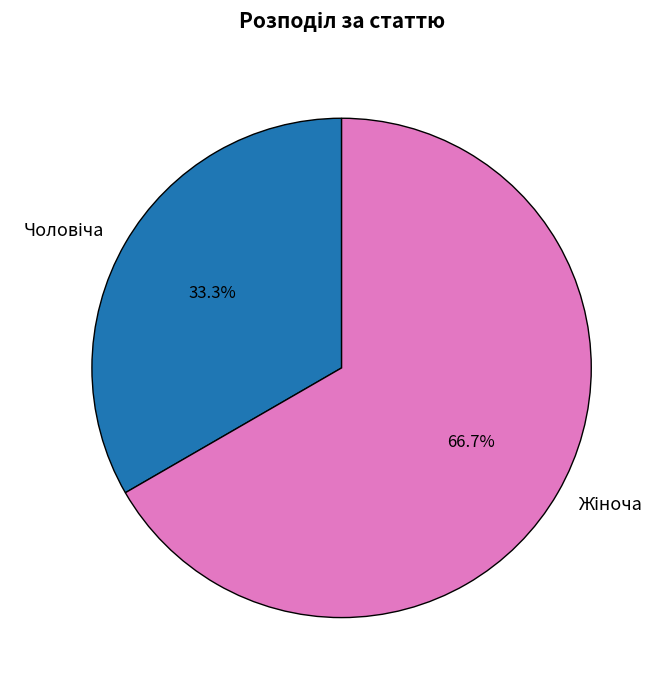

Is there a majority slice in this chart?

Yes